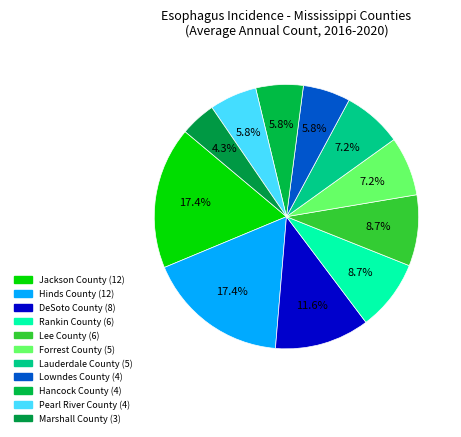

How many slices are in this pie chart?

11